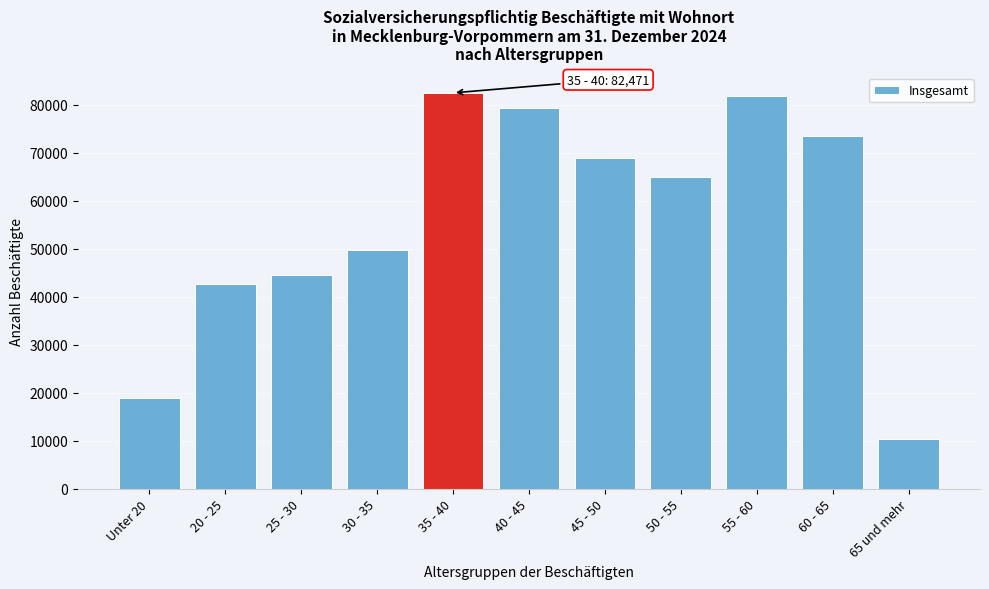

Reading left to right, what are all the values shown in this chart?

18843	42746	44588	49659	82471	79347	69006	64928	81840	73440	10296